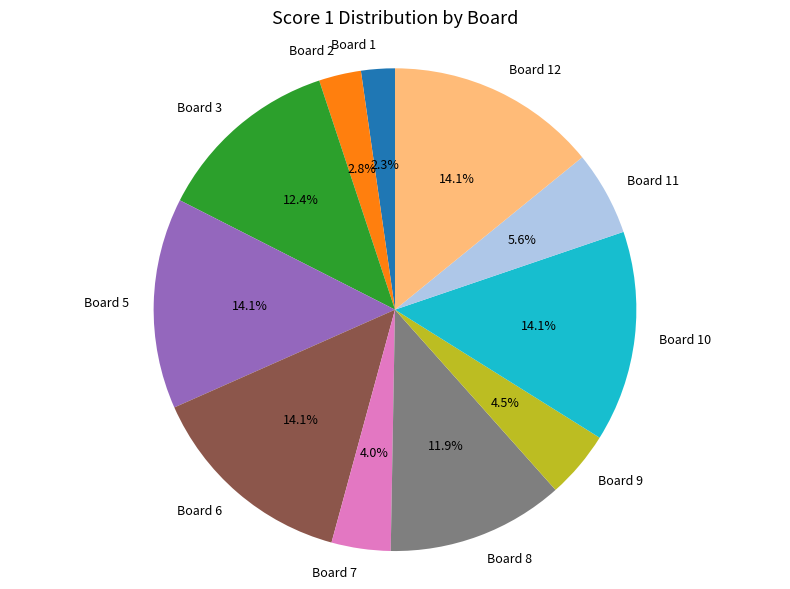

Count the number of slices in the pie.

11